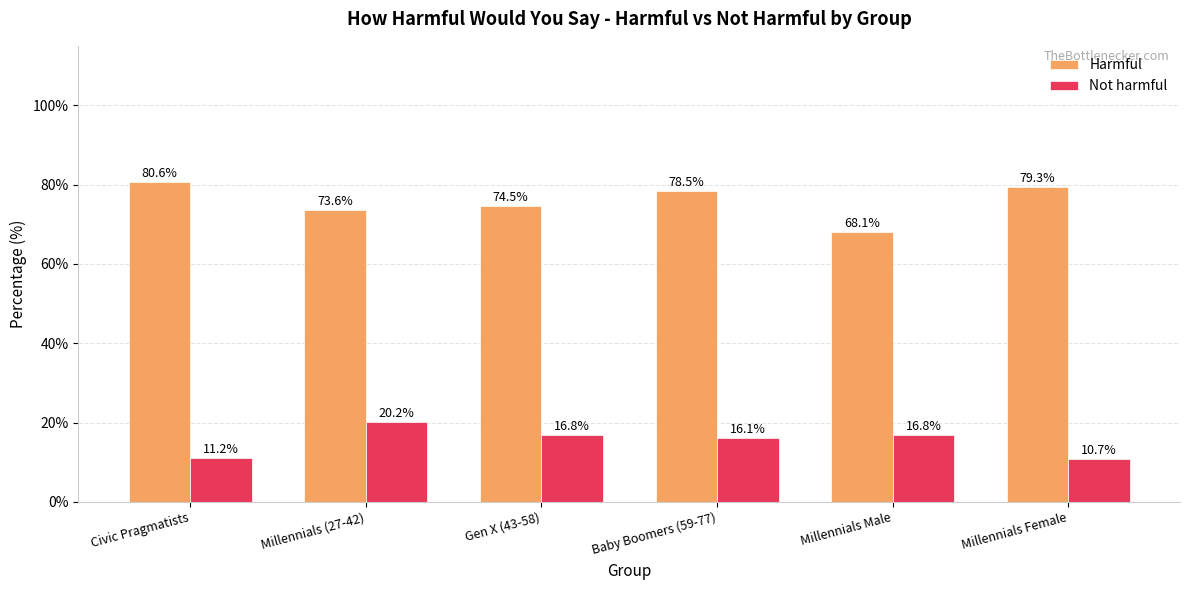

What is the average value of the Harmful series?

75.8